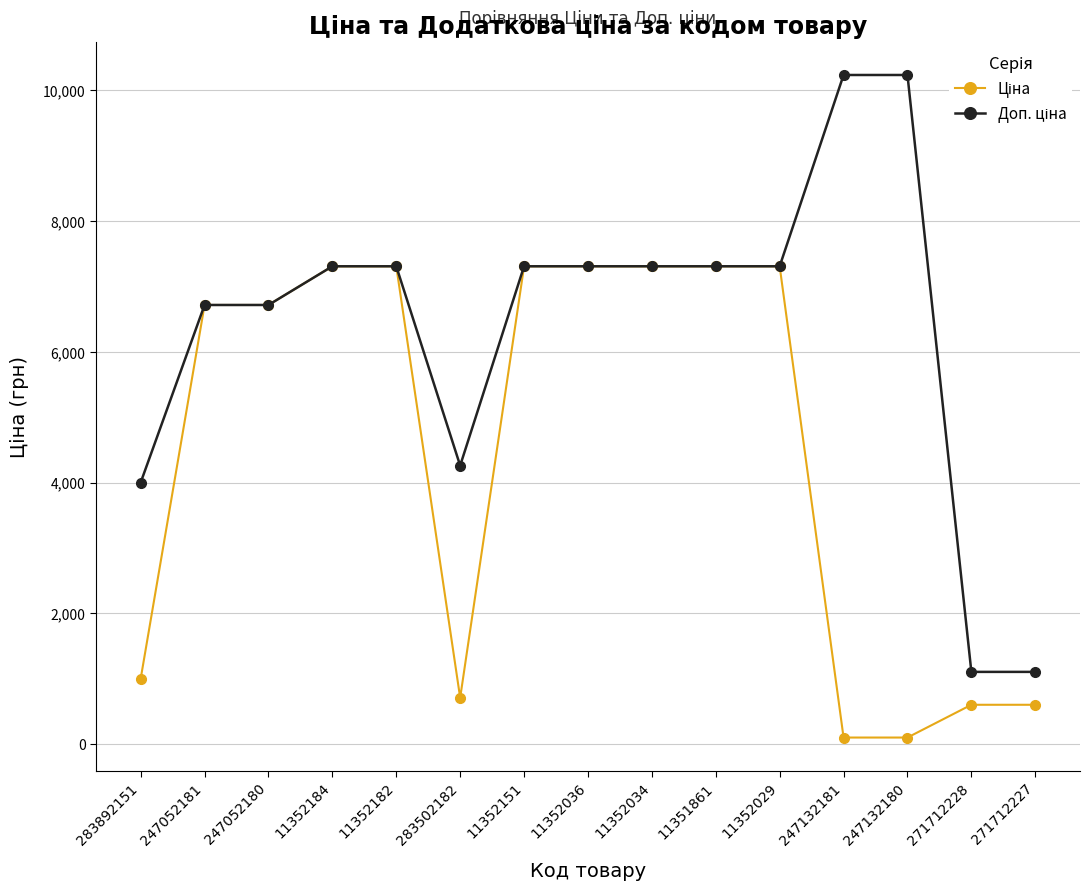

What is the difference between the highest and lowest values at 283892151?

2999.2